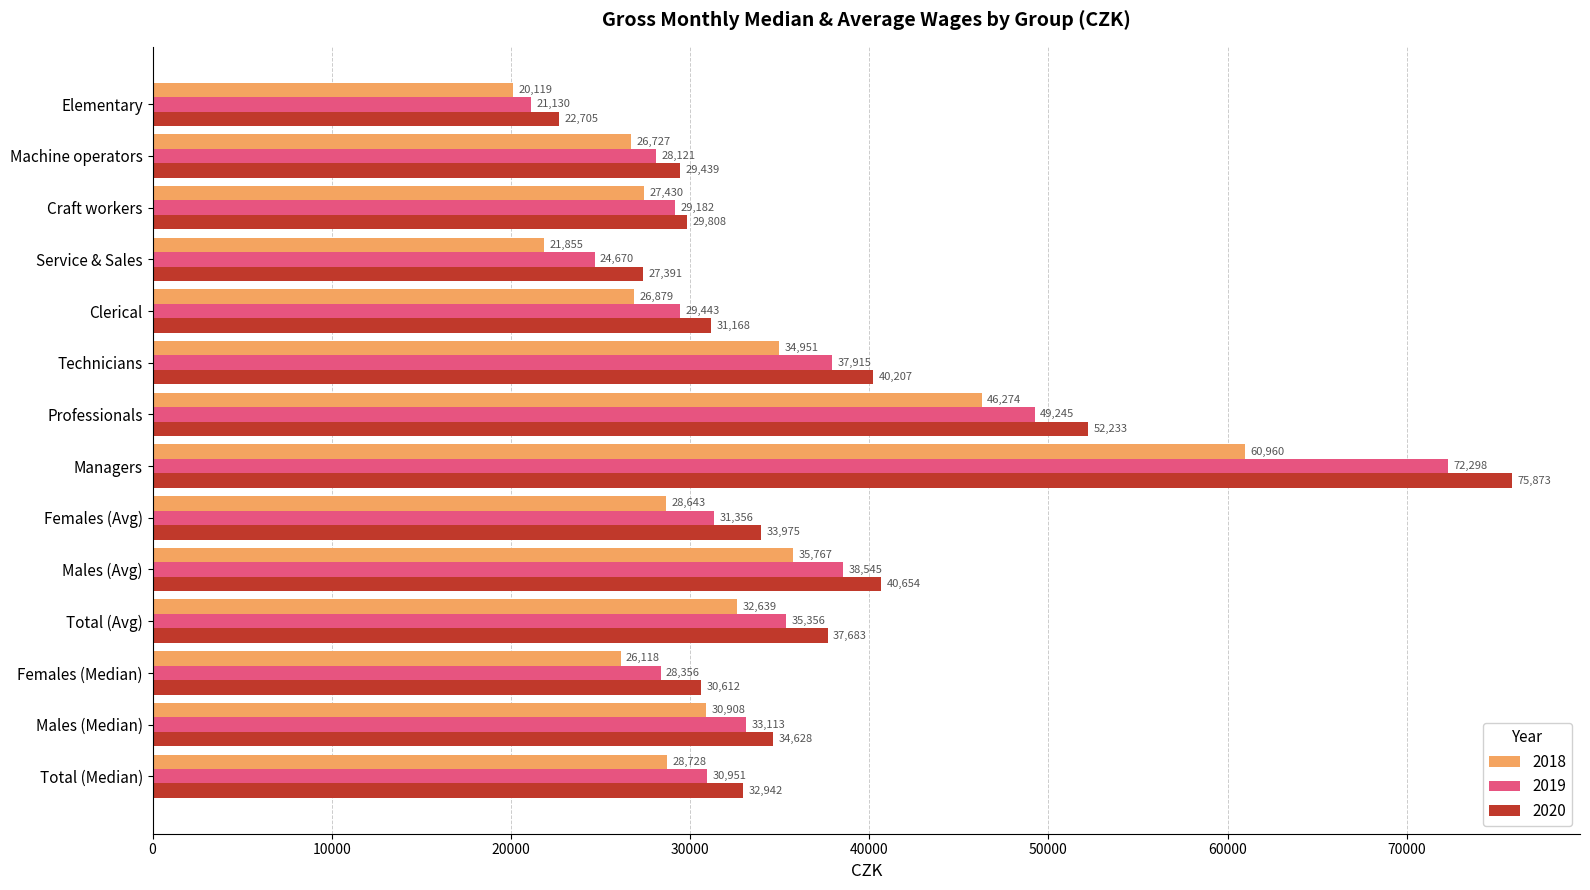

At which category is the sum across all series the highest?

Managers